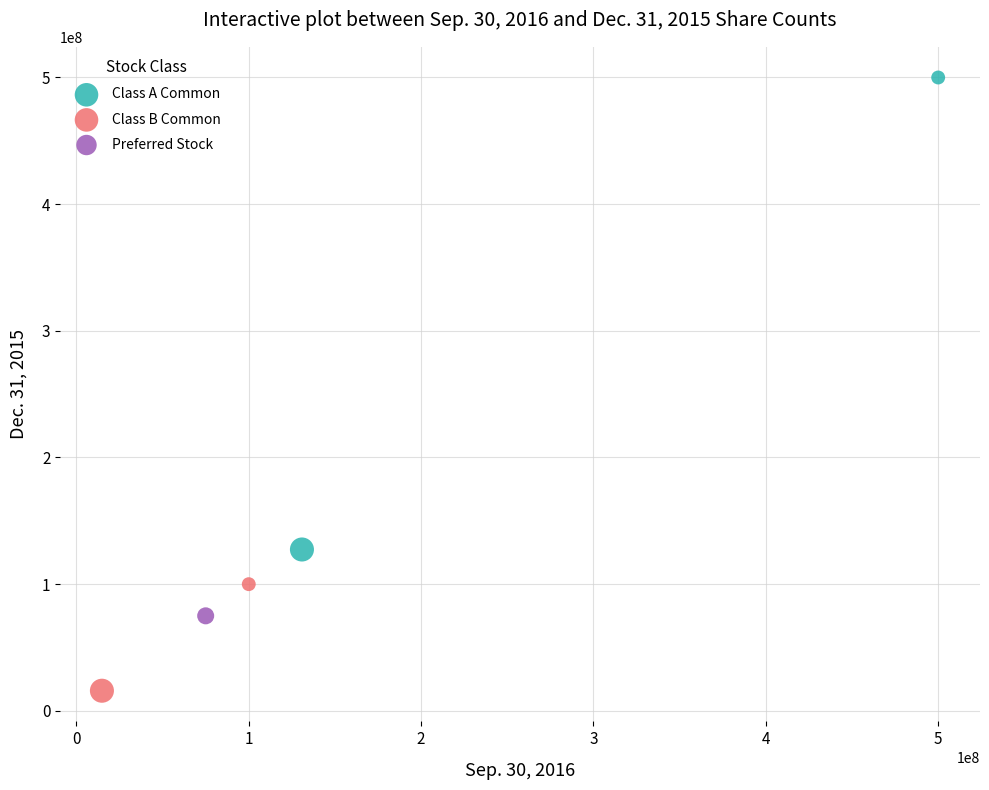

What are all the series names shown in the legend?

Class A Common, Class B Common, Preferred Stock